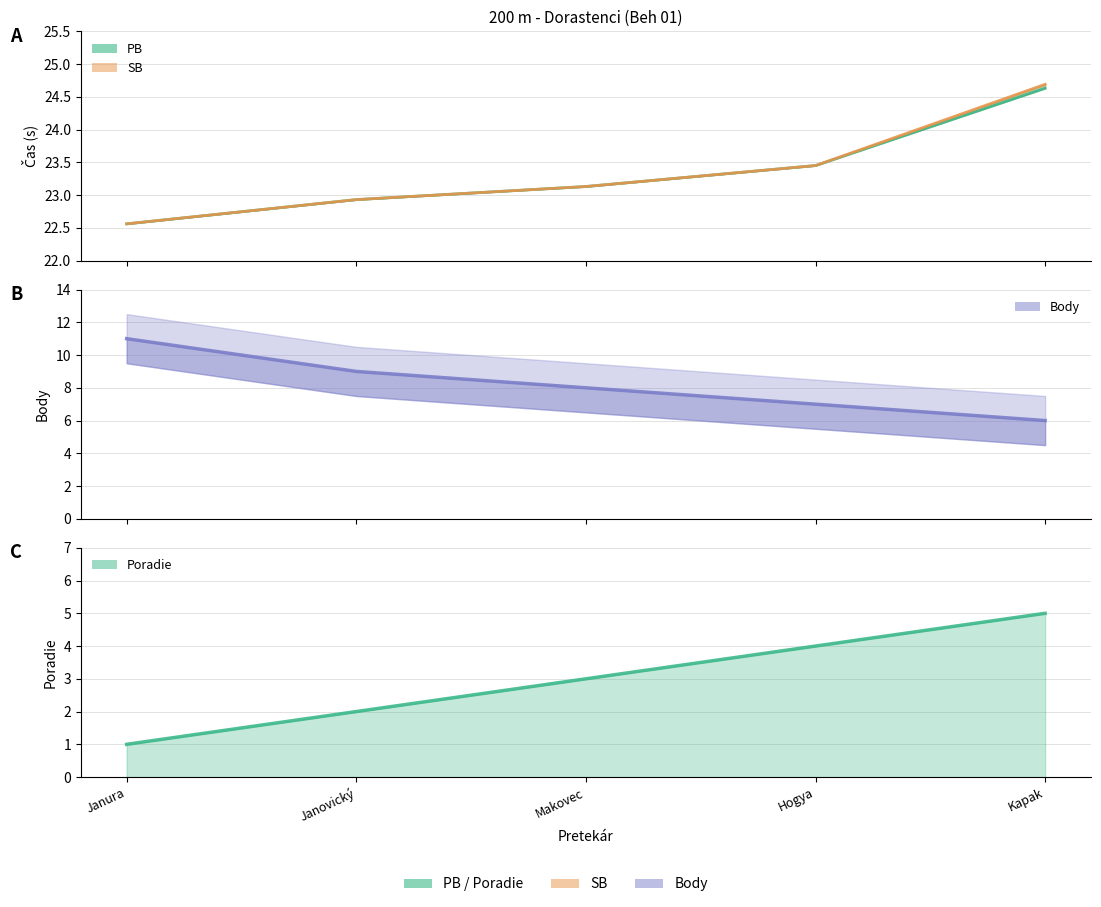

Reading left to right, transcribe all the data shown in this chart.

PB (line): Janura=22.6	Janovický=22.9	Makovec=23.1	Hogya=23.4	Kapak=24.6
SB (line): Janura=22.6	Janovický=22.9	Makovec=23.1	Hogya=23.4	Kapak=24.7
Body: Janura=11.0	Janovický=9.0	Makovec=8.0	Hogya=7.0	Kapak=6.0
Poradie: Janura=1.0	Janovický=2.0	Makovec=3.0	Hogya=4.0	Kapak=5.0